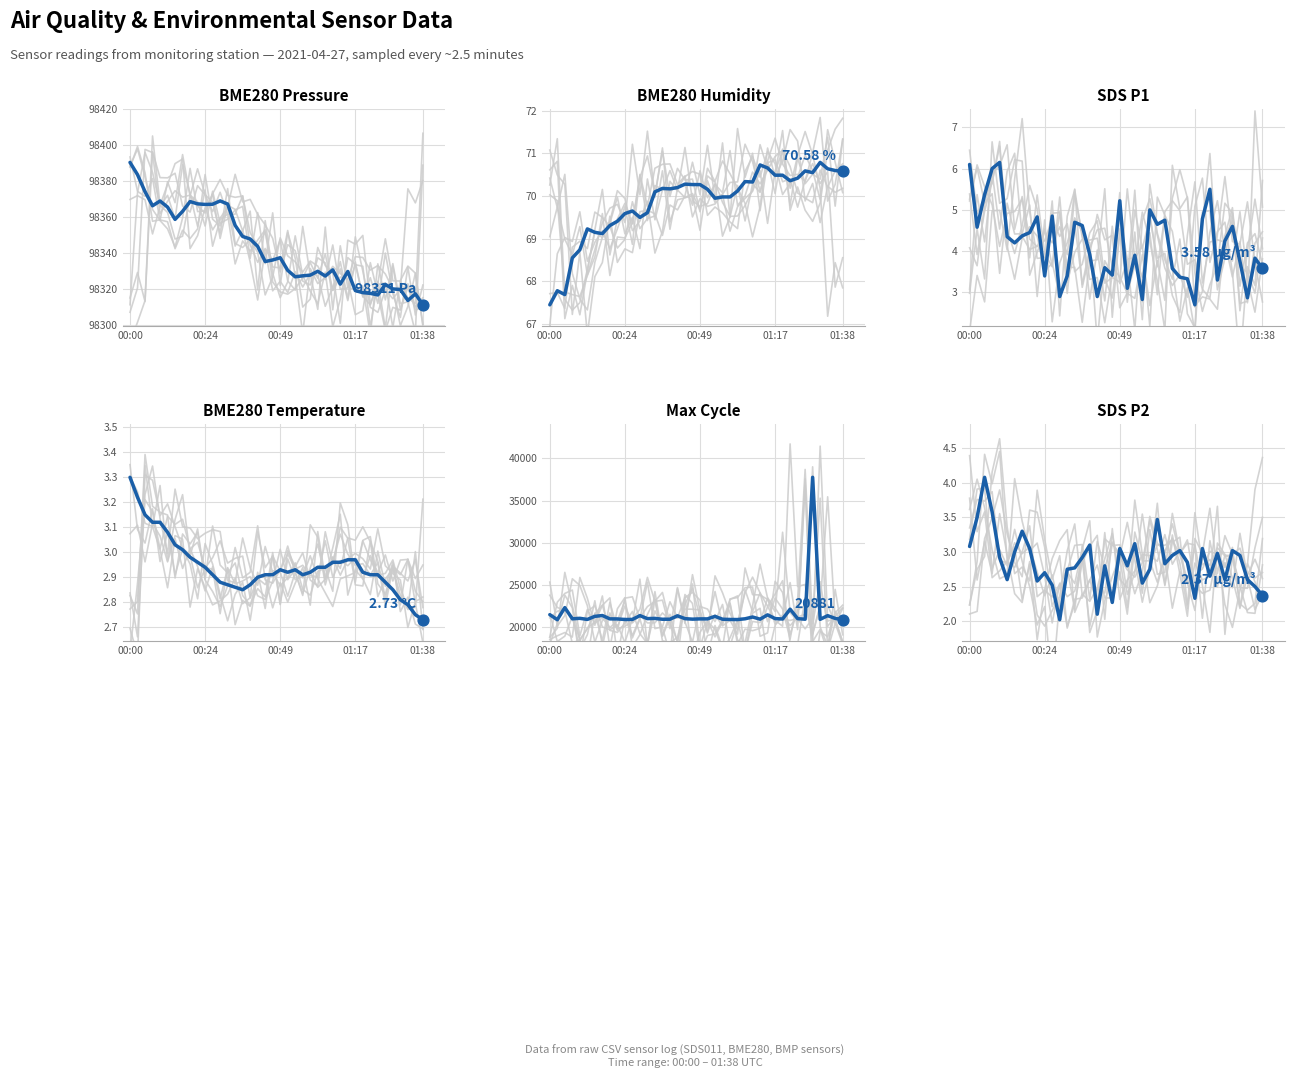

What is the total value across all series at 31?

119363.2